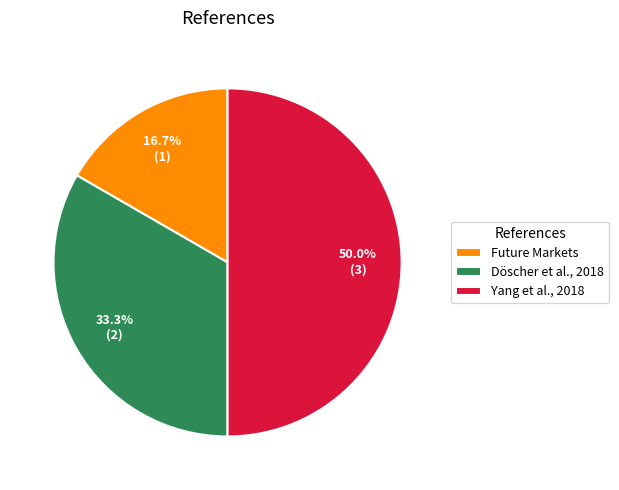

To the nearest percent, what is the average slice percentage?

33%